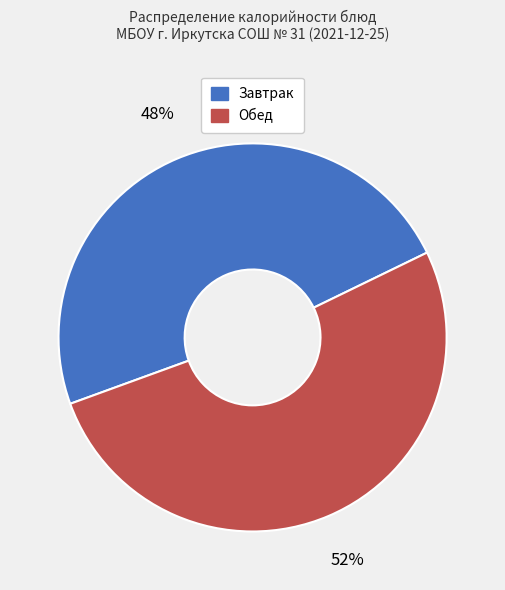

Is there any slice that represents more than half of the pie?

Yes